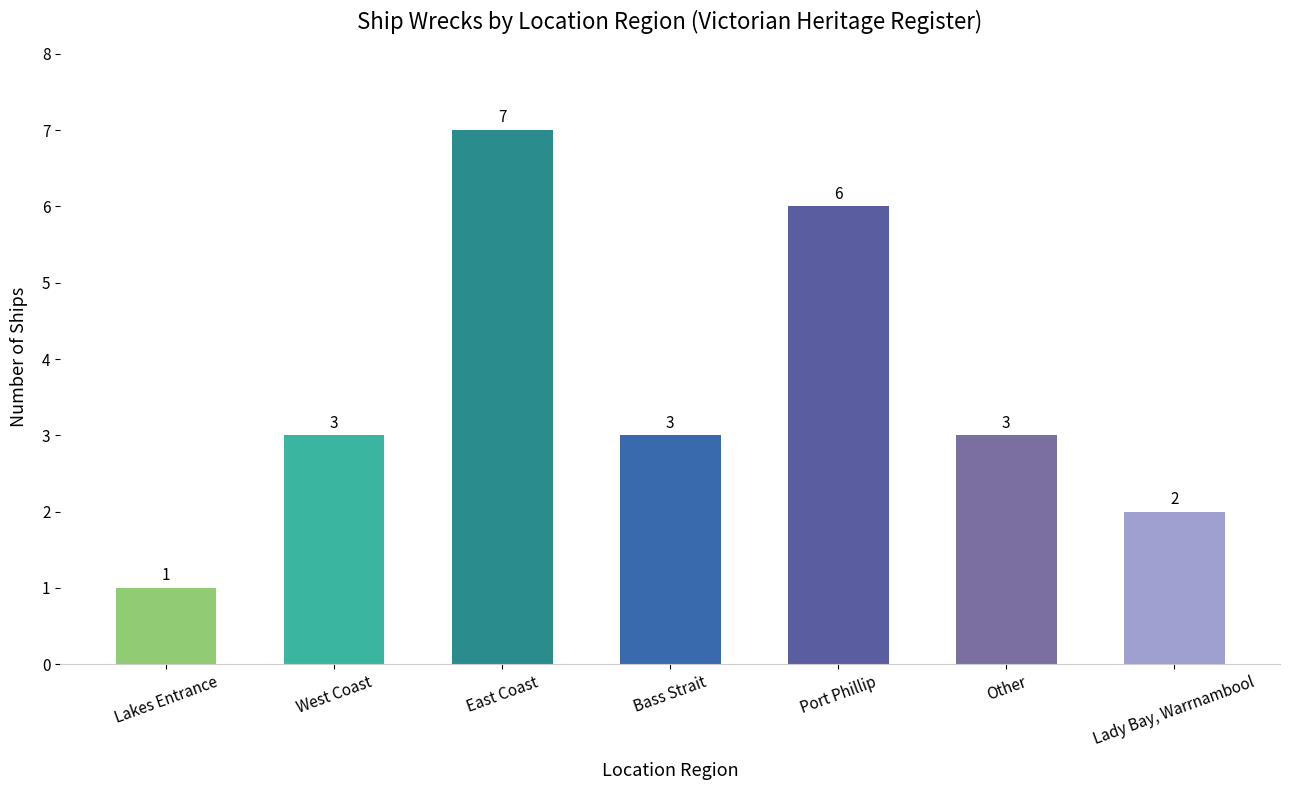

Which has a higher value, Lady Bay, Warrnambool or Other?

Other